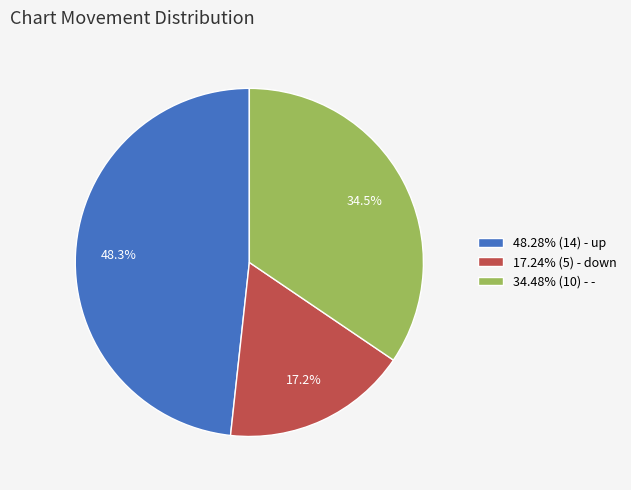

Count the number of slices in the pie.

3